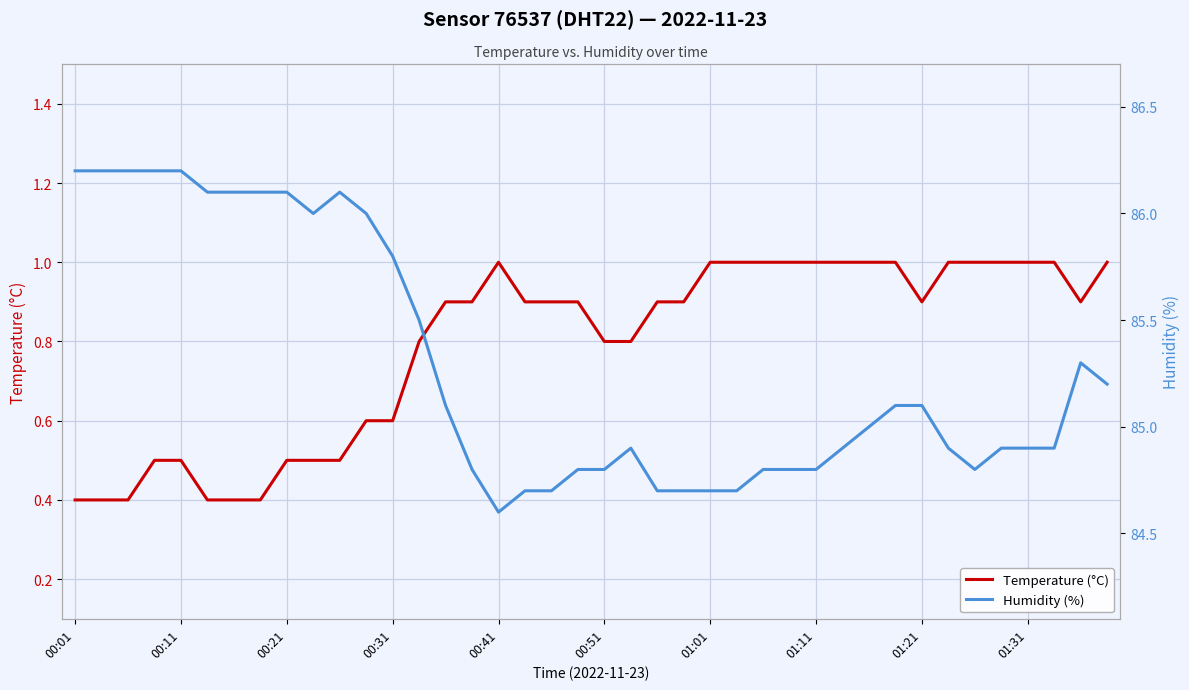

What is the lowest value of the Temperature (°C) series?

0.4